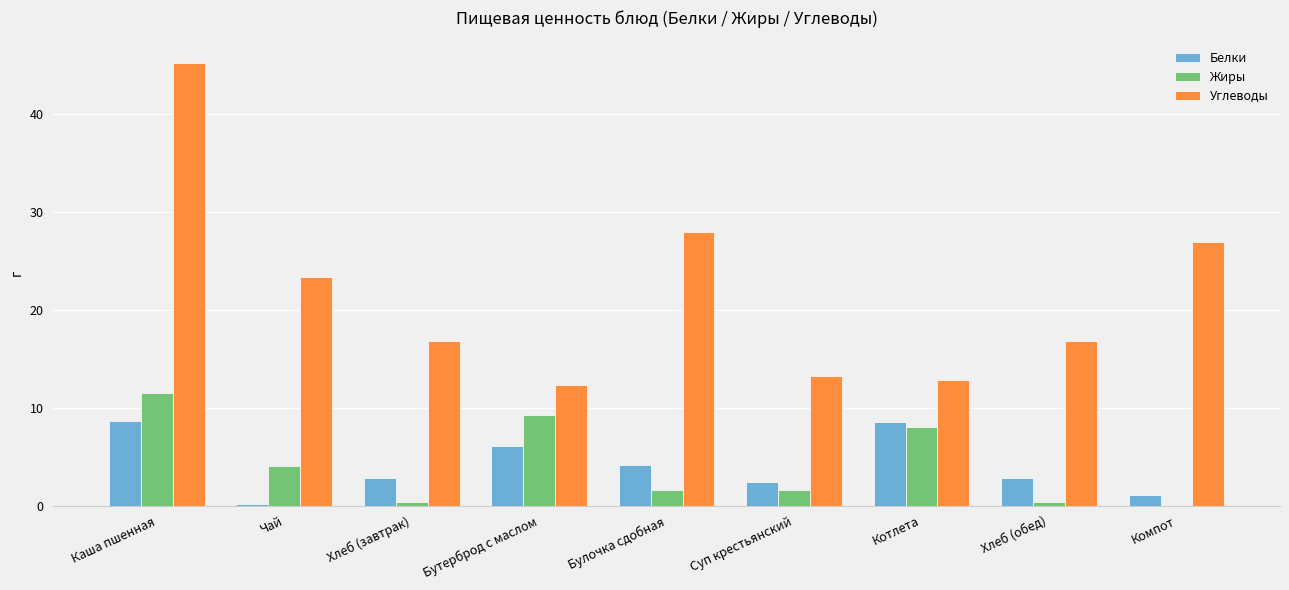

At which category does the chart reach its peak across all series?

Каша пшенная